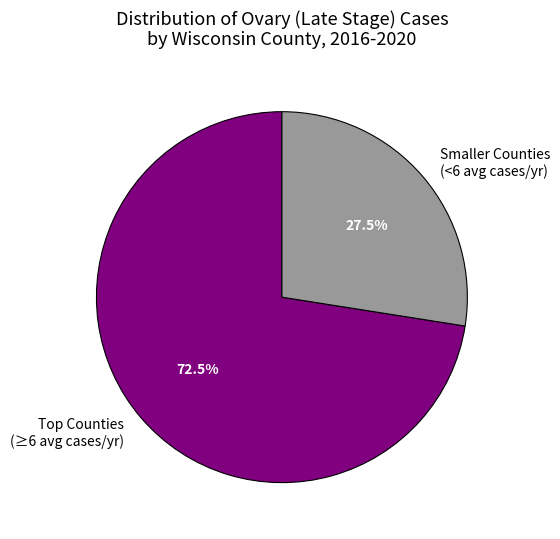

Is there a majority slice in this chart?

Yes